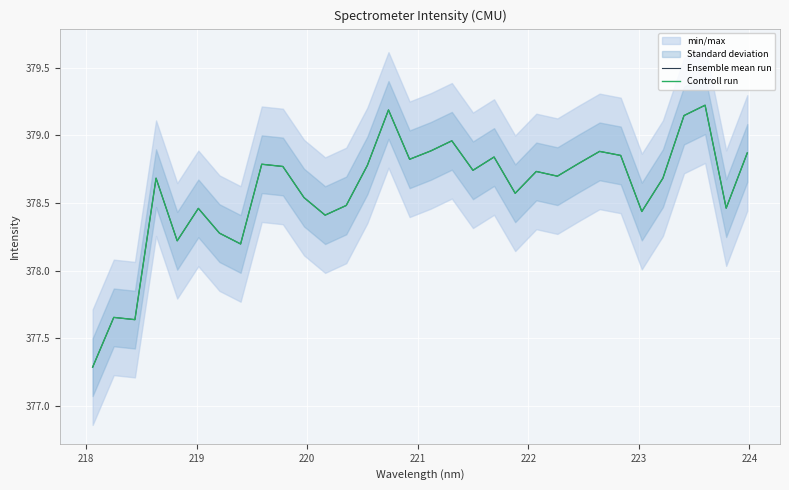

True or false: Ensemble mean run and Controll run intersect in this chart.

False